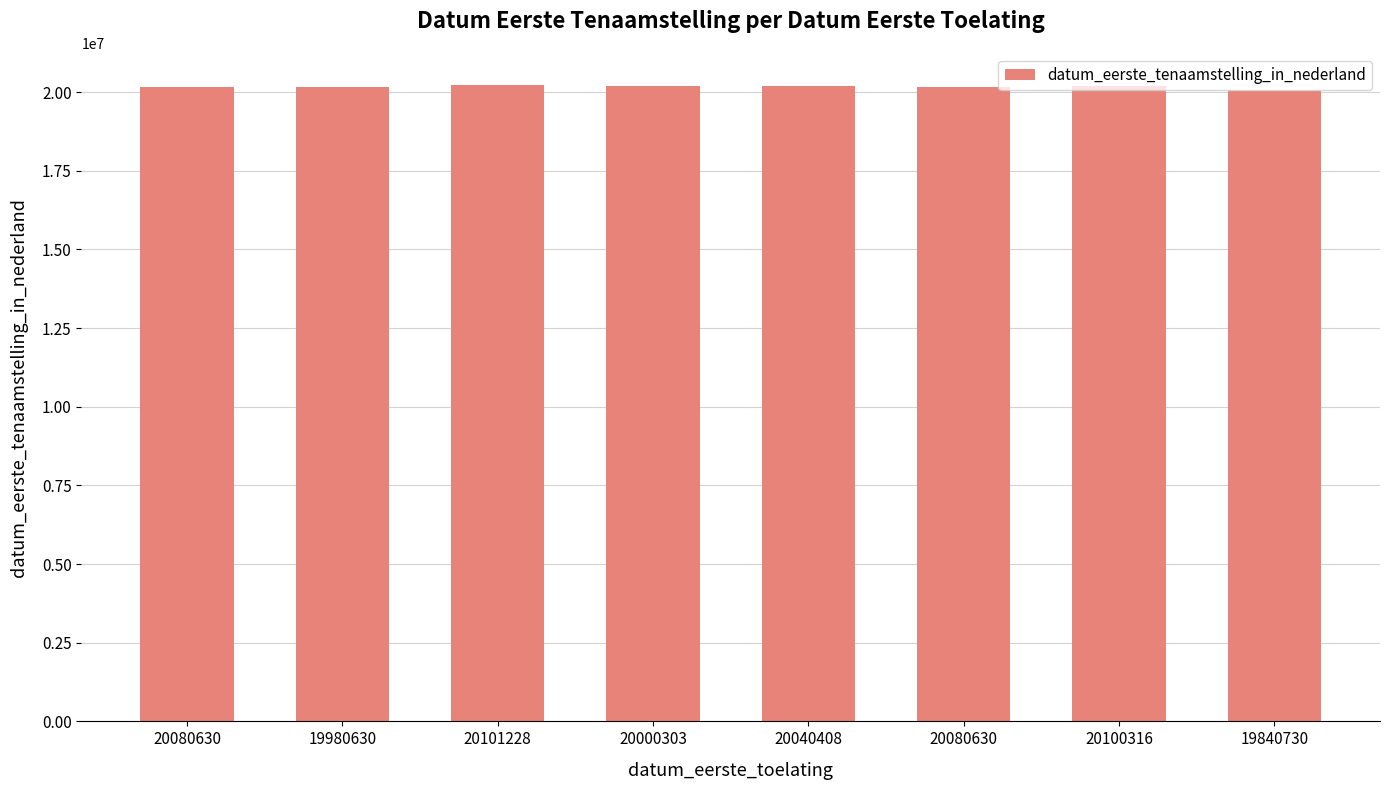

What is the minimum value shown in the chart?

20030901